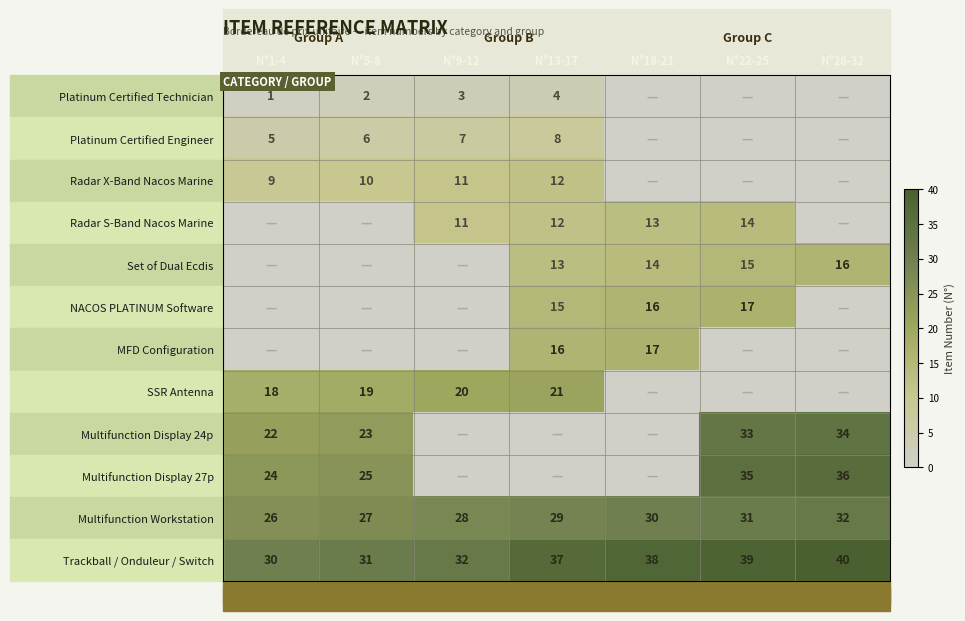

The Trackball / Onduleur / Switch series shows 30 at N°1-4. True or false?

True